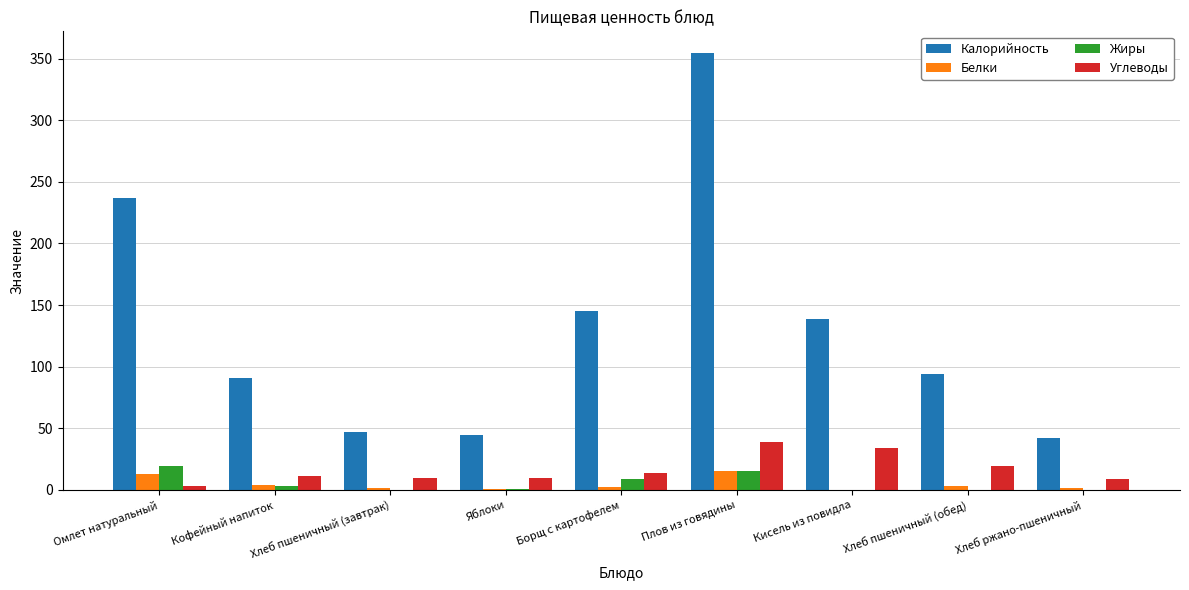

At which label is Калорийность closest to 198?

Омлет натуральный